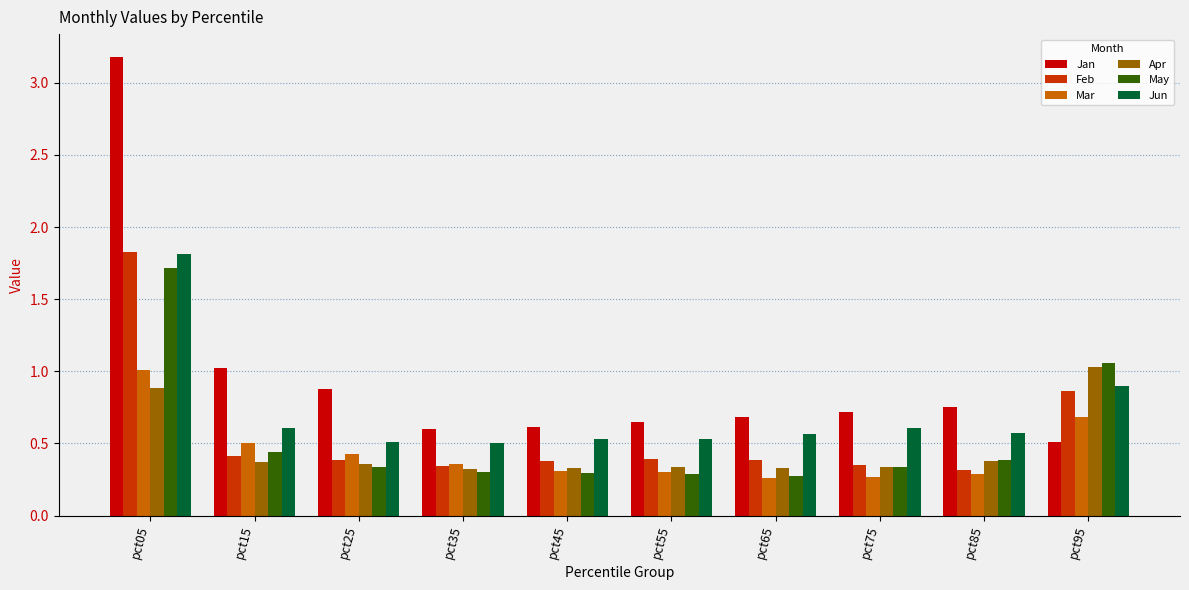

What is the difference between the May values at pct85 and pct35?

0.1